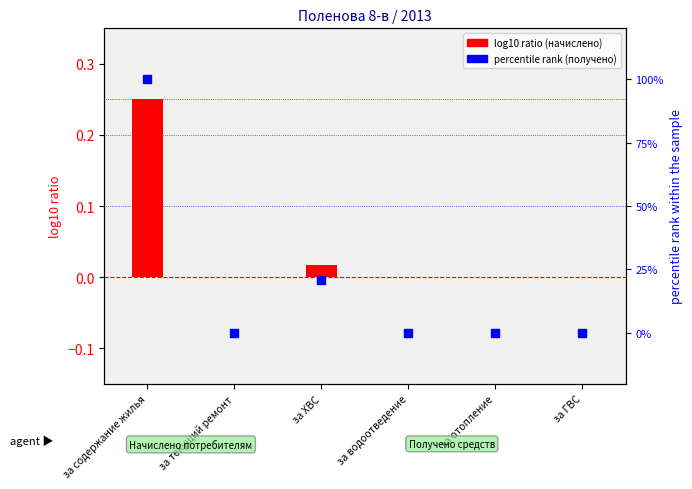

Which series has the widest spread of Y values?

percentile rank (получено)